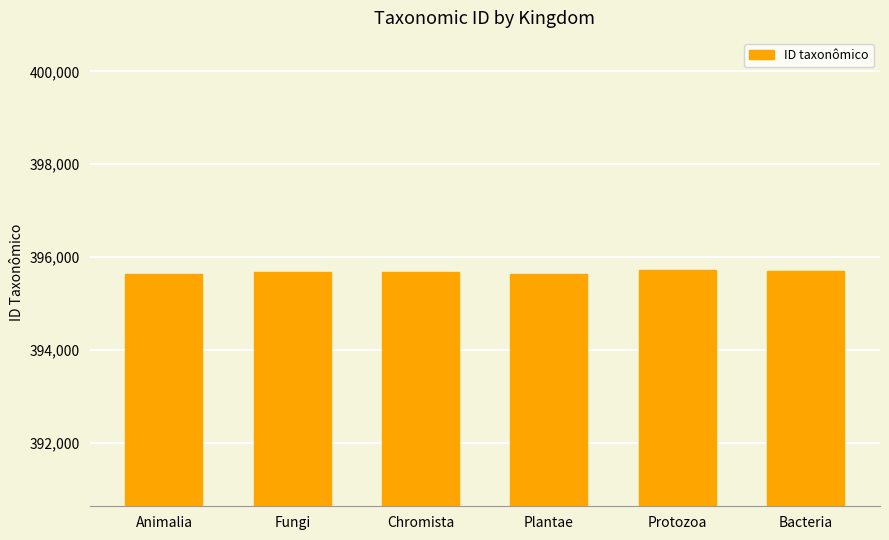

What is the maximum value shown in the chart?

395722